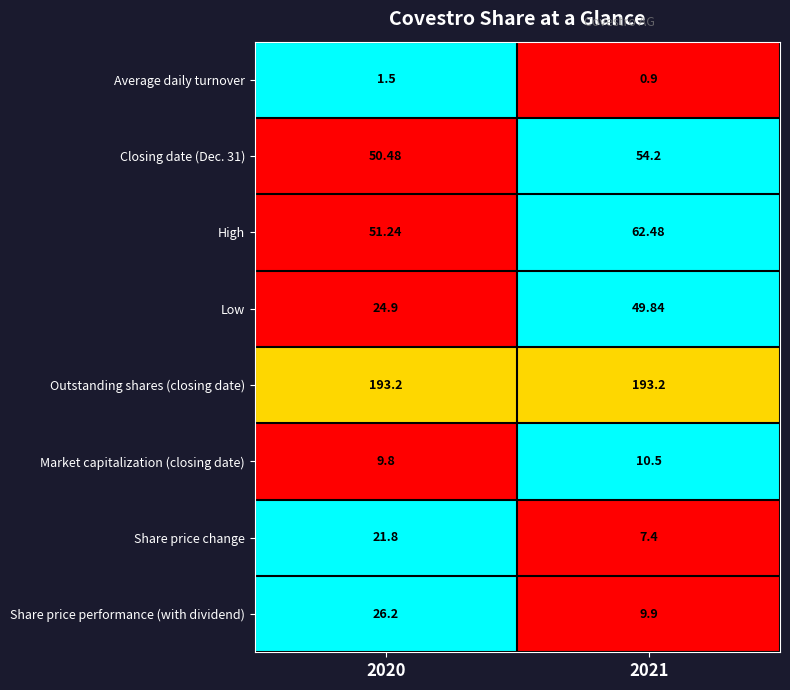

What is the total value across all series at 2021?

388.4